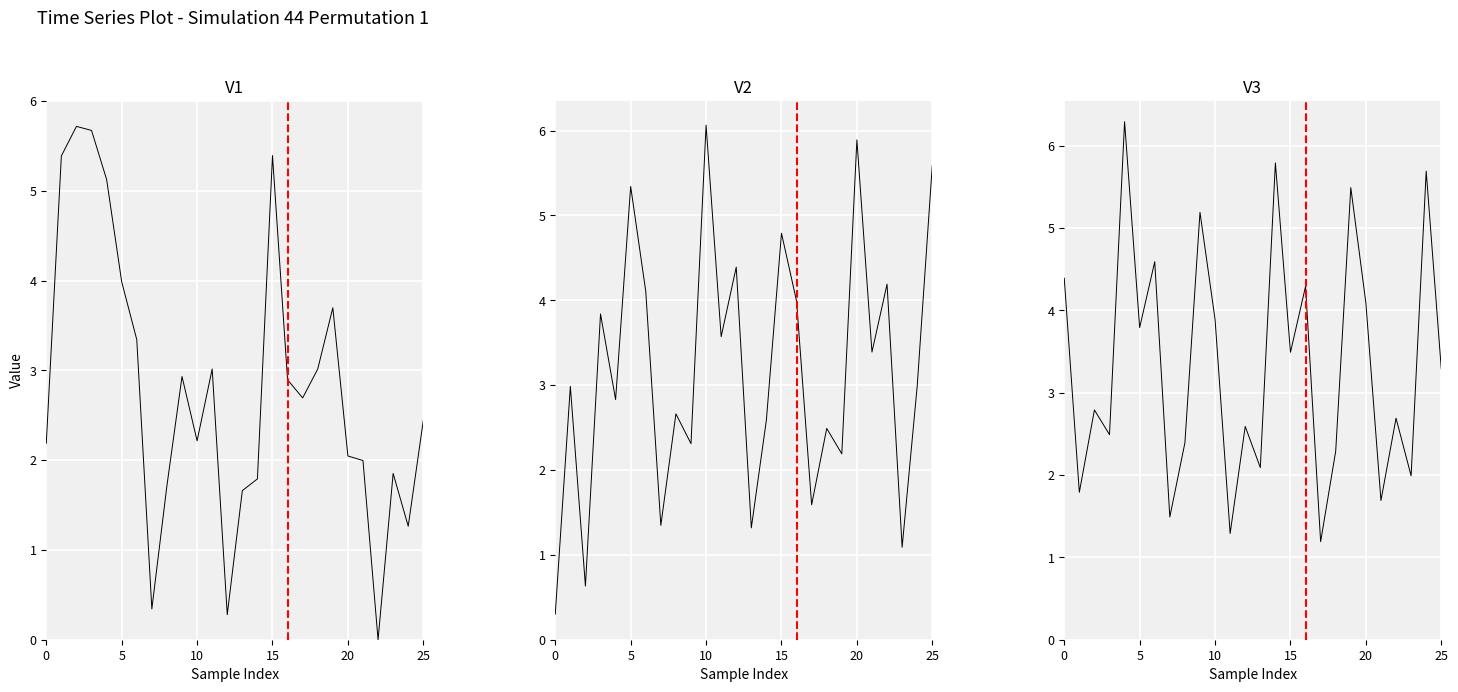

At which label is V2 closest to 3?

24